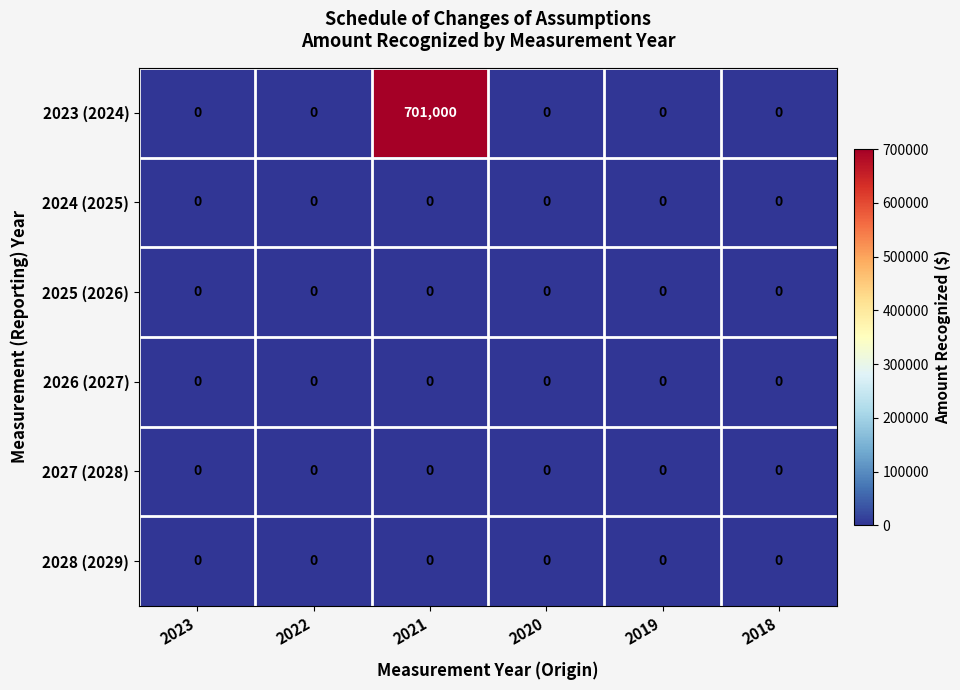

What is the sum of the 2023 (2024) values at 2019 and 2021?

701000